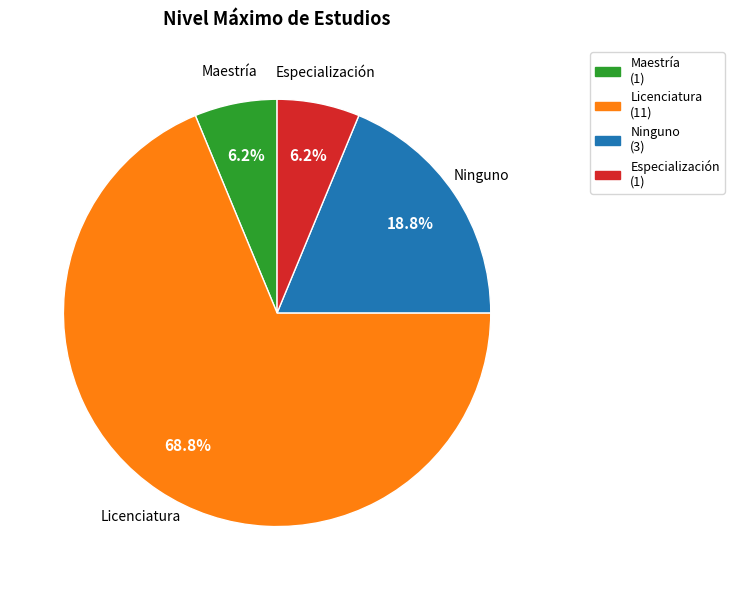

How many slices are in this pie chart?

4